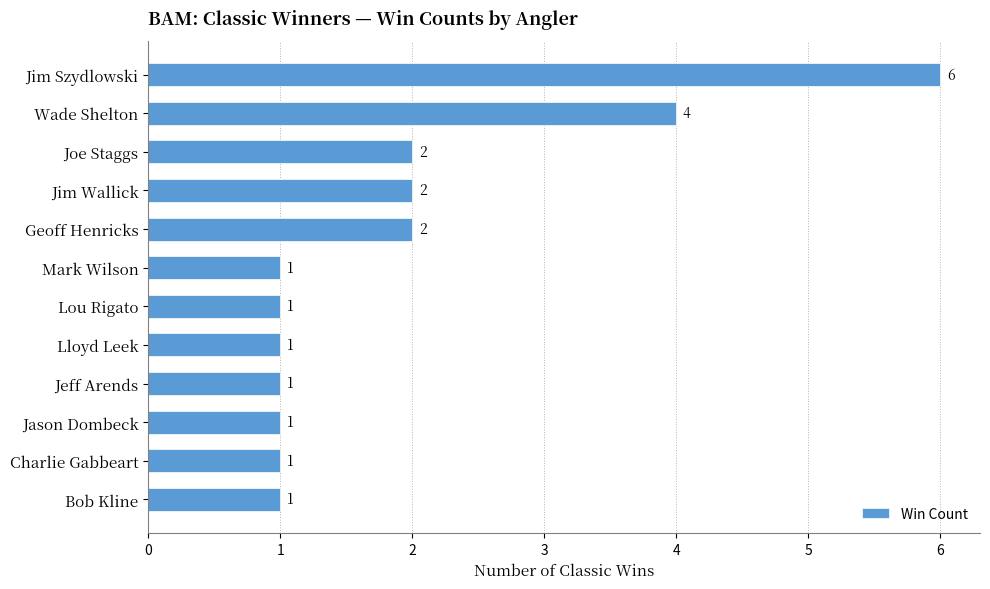

The chart shows a value of 6 at Jim Szydlowski. True or false?

True